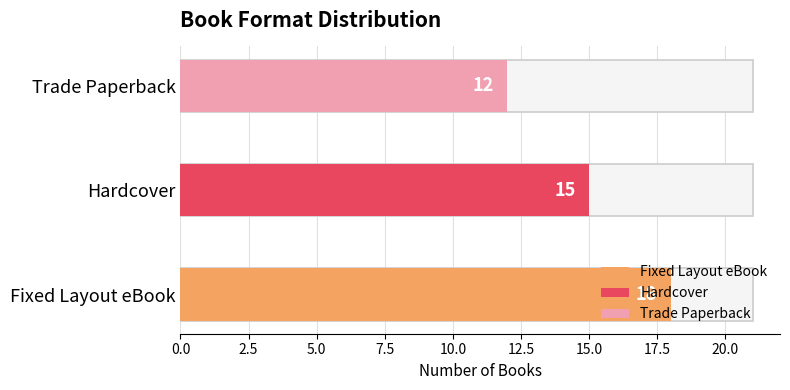

At which label does the data first exceed 15?

Fixed Layout eBook